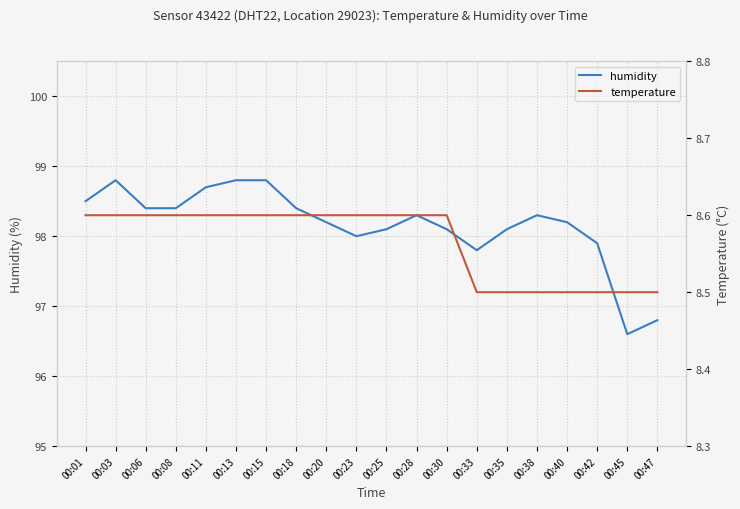

What is the greatest value displayed?

98.8